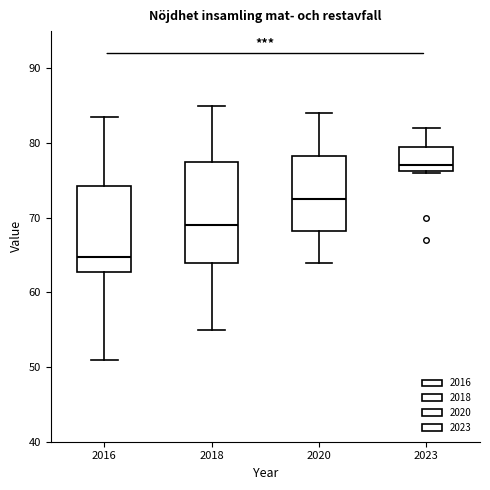

Where is the upper edge of the box at x = 2018 on the y-axis? The values are not printed on the chart, so give them approximately, as read against the axis.

78